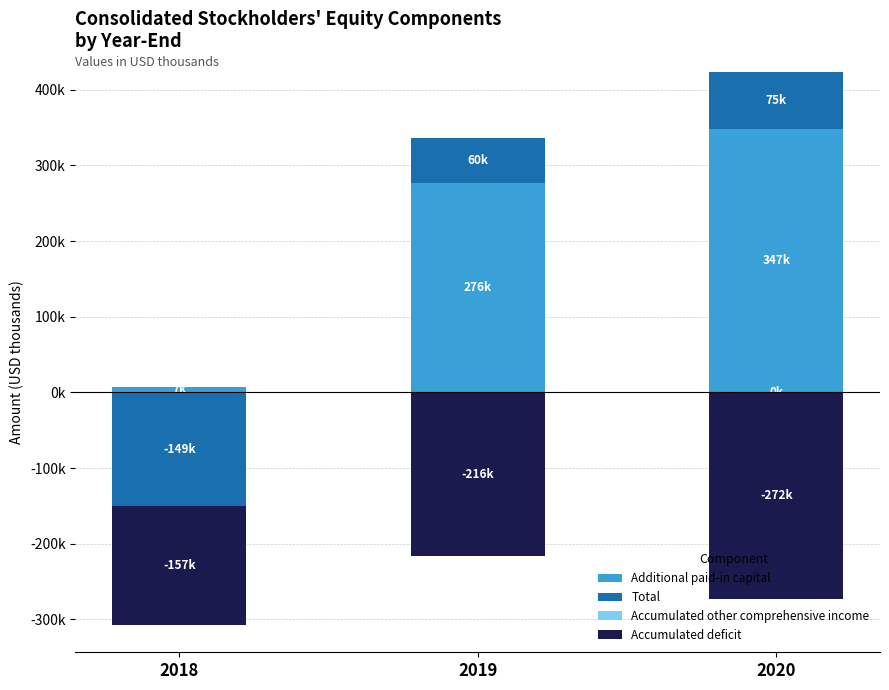

At 2019, list the series in order from largest to smallest.

Additional paid-in capital, Total, Accumulated other comprehensive income, Accumulated deficit